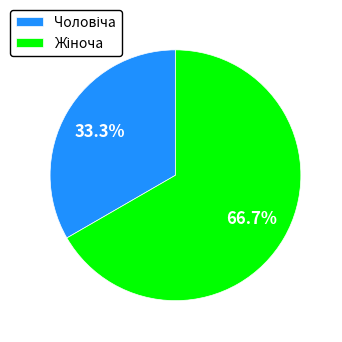

Is there any slice that represents more than half of the pie?

Yes